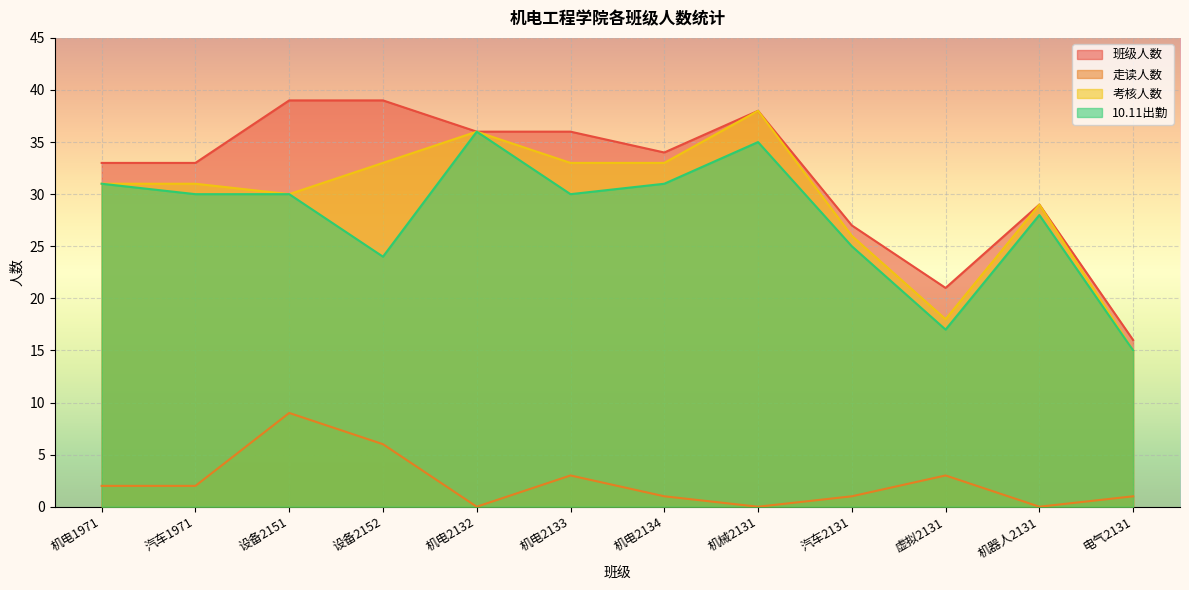

What is the difference between the second highest and minimum values in the 考核人数 series?

21